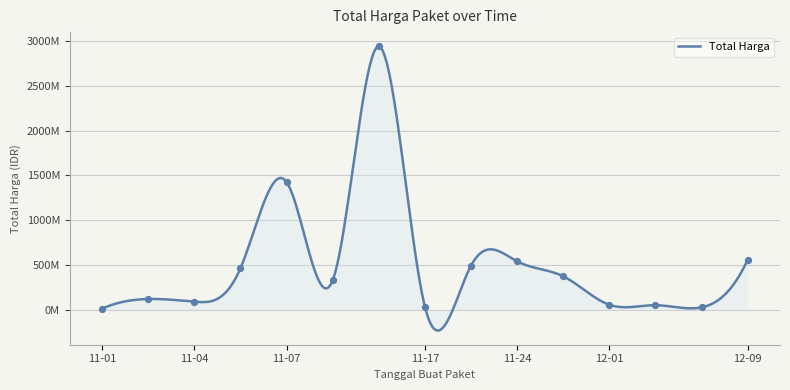

Between 2021-11-01 and 2021-11-03, which is larger?

2021-11-03